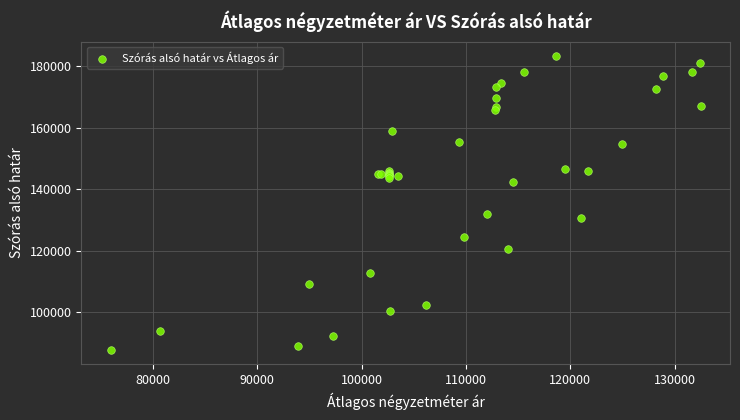

What Y value in the scatter plot is closest to 135582?

132056